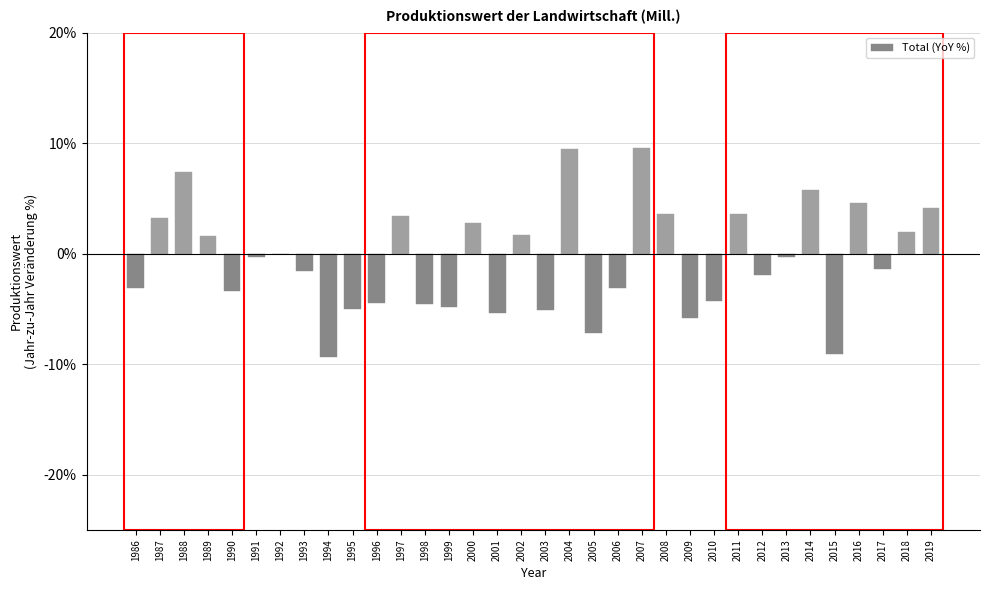

The value at 2018 is 2.0. True or false?

True